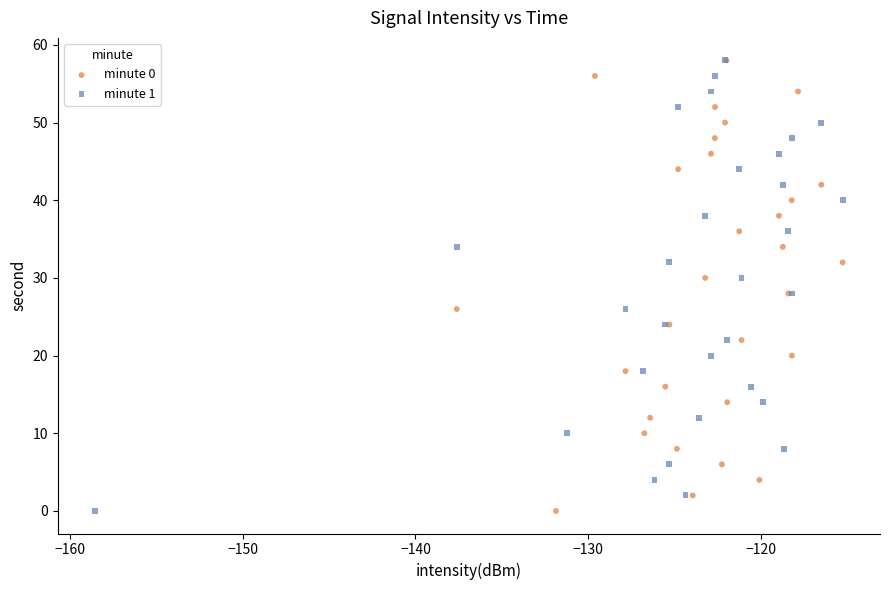

What are all the series names shown in the legend?

minute 0, minute 1